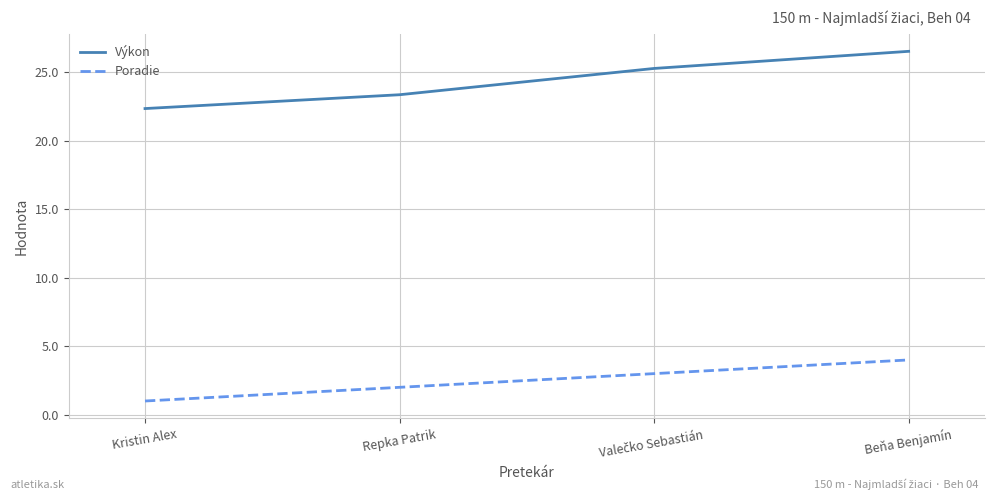

True or false: Výkon has a value of 26.5 at Beňa Benjamín.

True